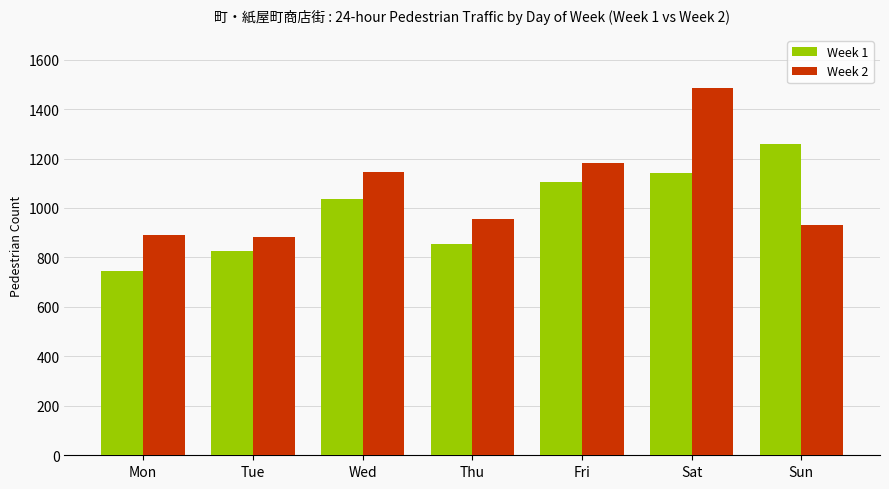

The Week 2 series shows 1181 at Fri. True or false?

True